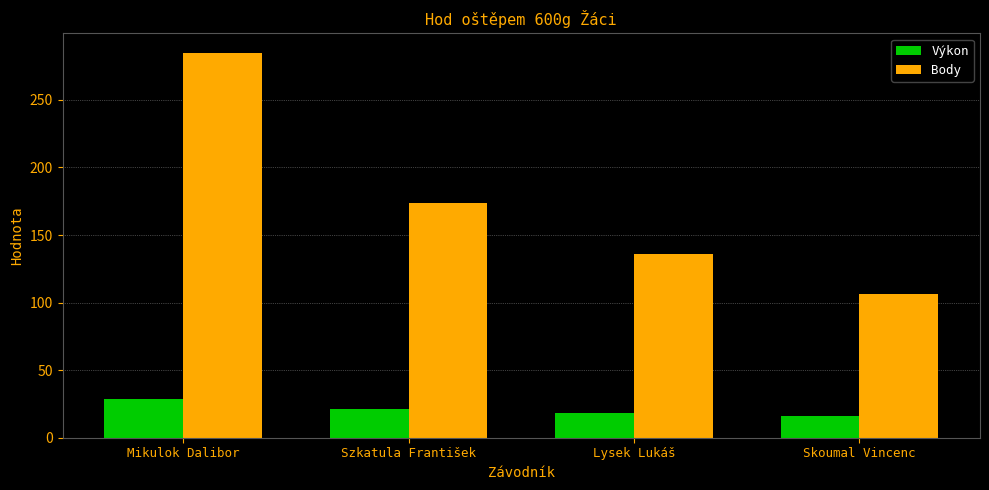

How many data points does each series have?

4